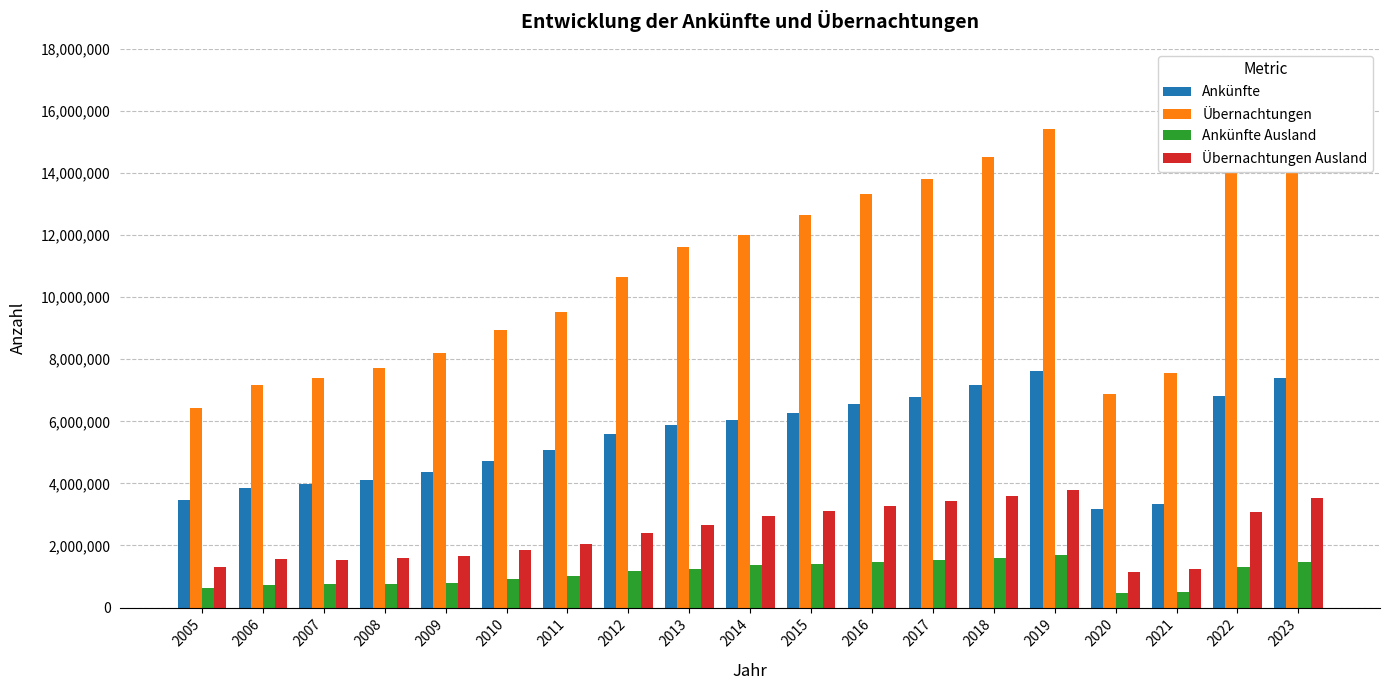

Are the bars grouped side by side (vs. stacked)?

Yes